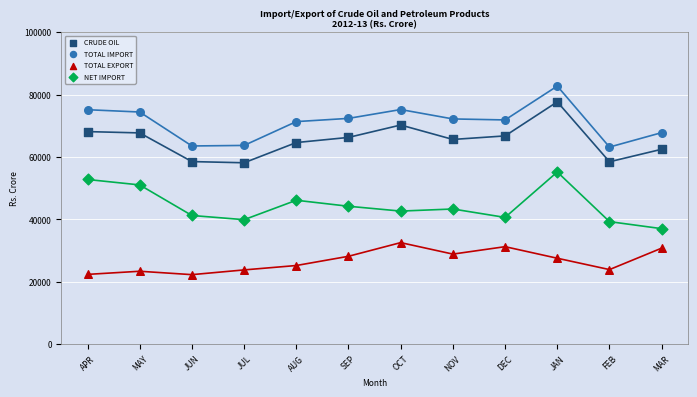

Which series contains the lowest Y value?

TOTAL EXPORT